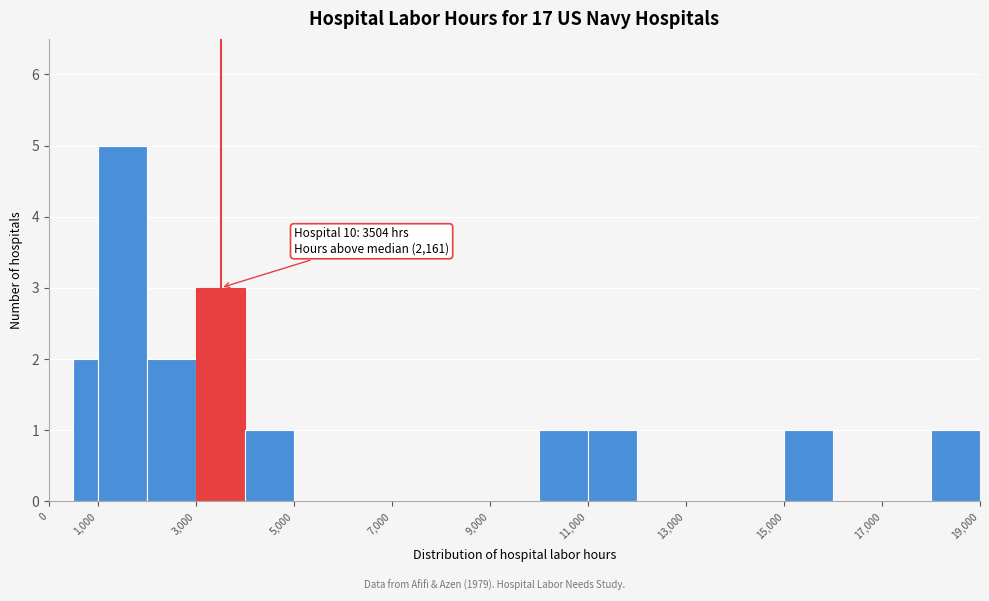

Which range on the x-axis has the tallest bar?

1000 to 2000